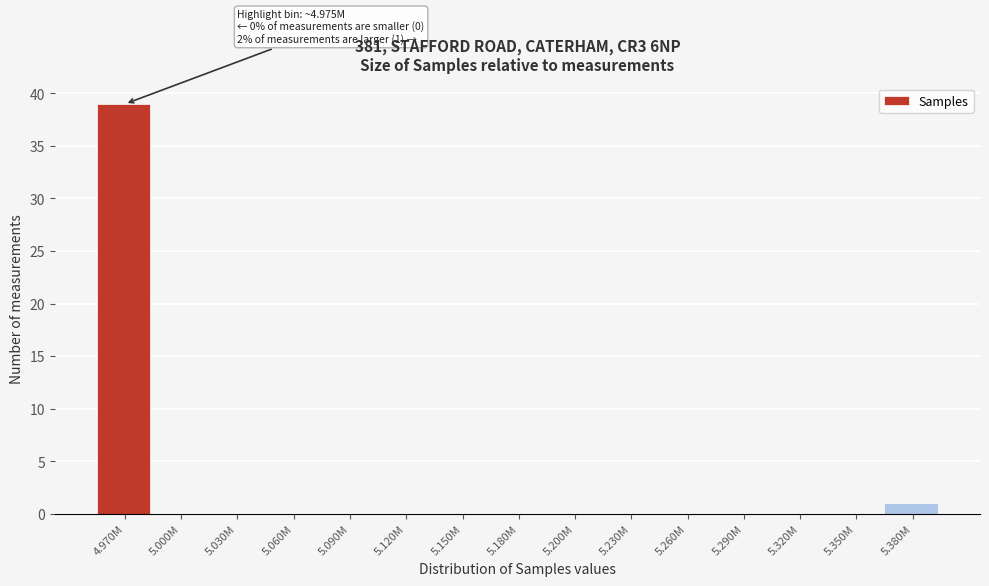

Reading right to left, list all the values displayed in this chart.

5.380M=1	5.350M=0	5.320M=0	5.290M=0	5.260M=0	5.230M=0	5.200M=0	5.180M=0	5.150M=0	5.120M=0	5.090M=0	5.060M=0	5.030M=0	5.000M=0	4.970M=39